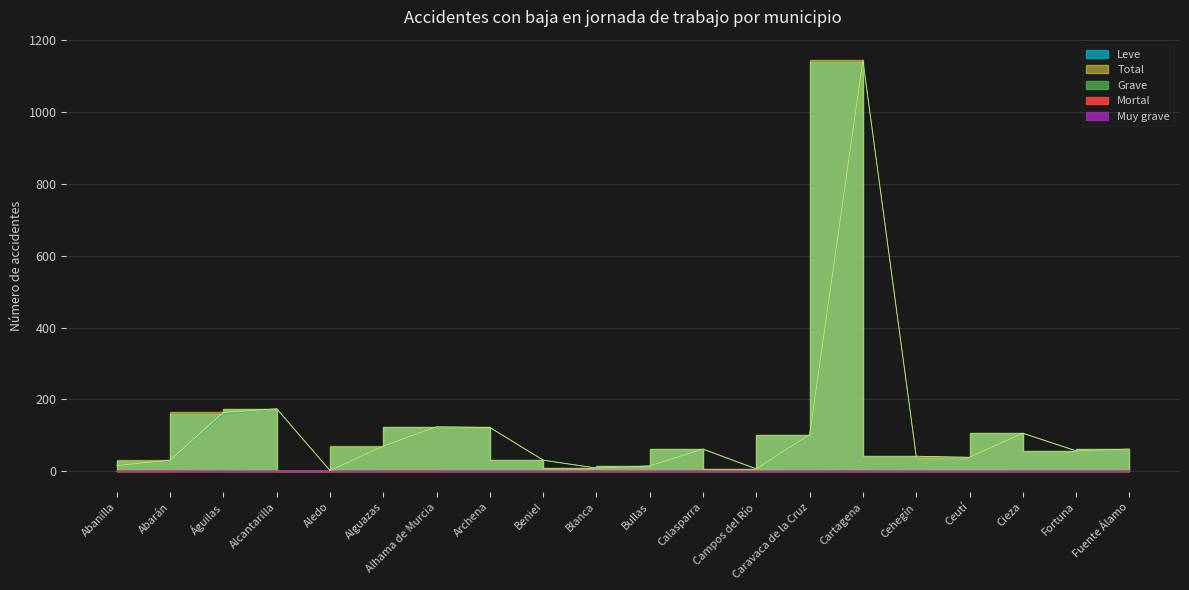

The Muy grave series shows 0 at Cieza. True or false?

True